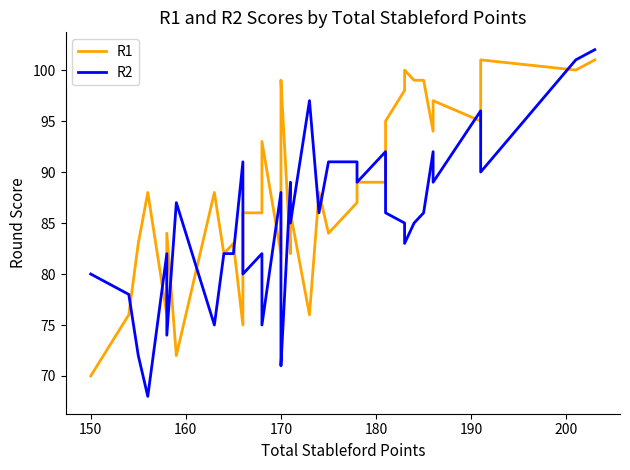

Read the R2 value at 170, to the nearest 5.

70